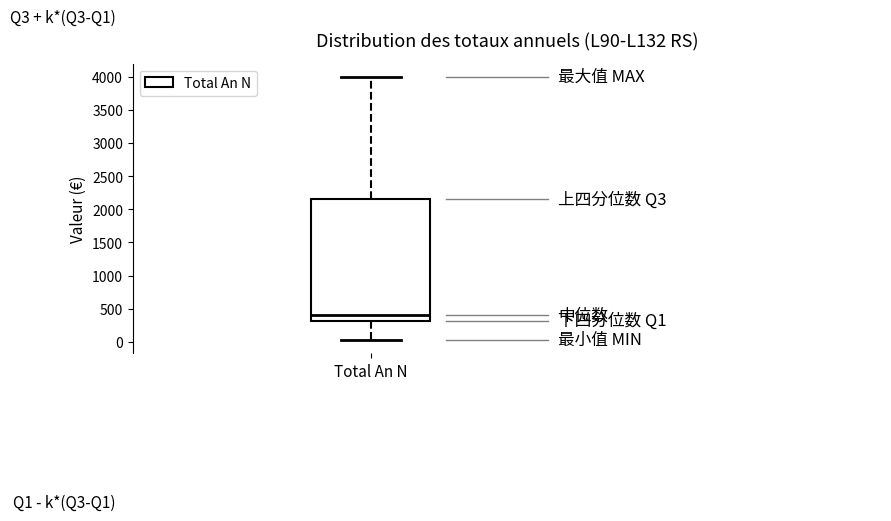

Read this box plot against the y-axis: the position of the median line, the range covered by the box, and the ends of both whiskers. The values are not printed on the chart, so give them approximately, as read against the axis.

median 400, box 300 to 2150, whiskers 50 to 4000